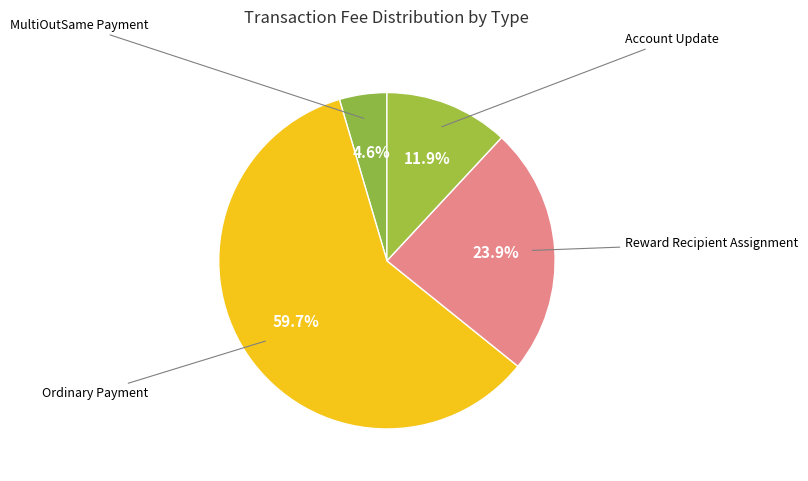

How many segments does this pie chart have?

4